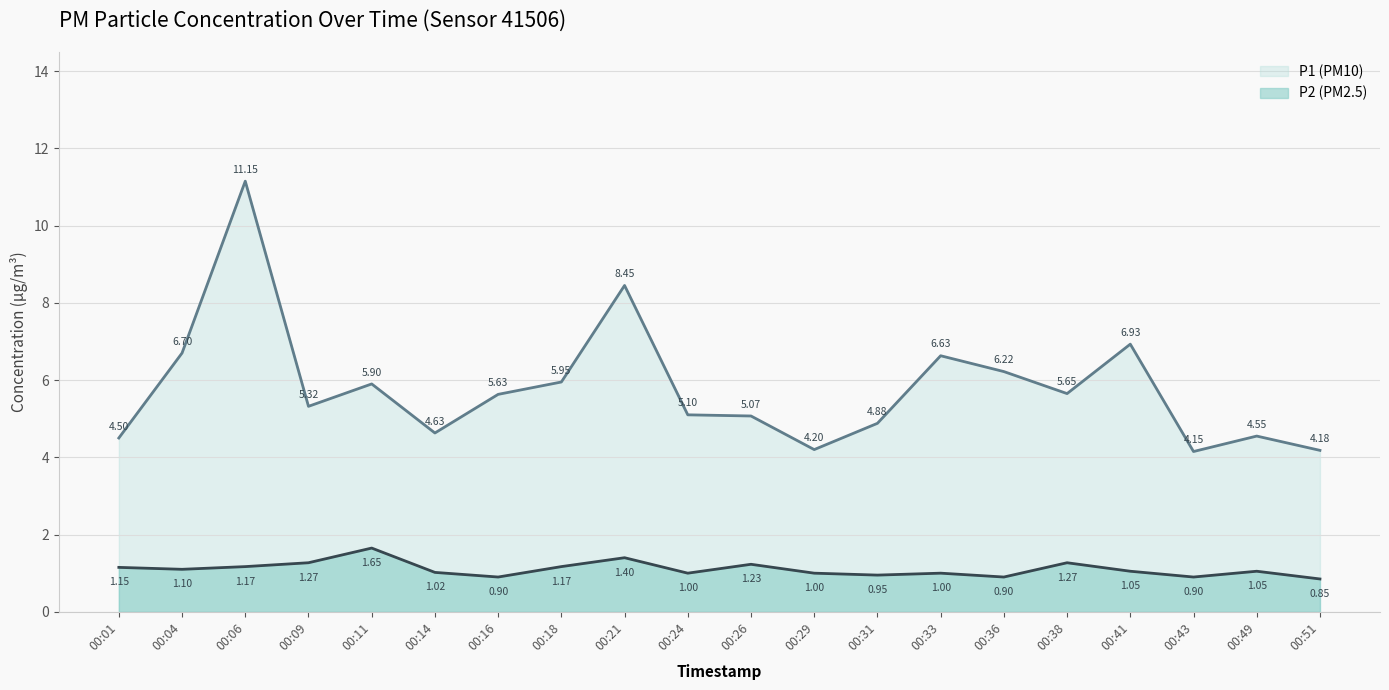

What value does the P2 line series have at 00:43?

0.9